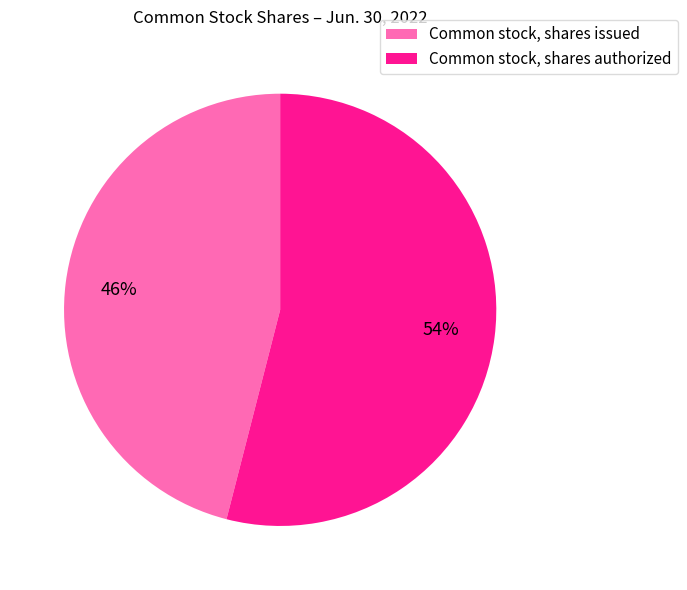

What percentage is the Common stock, shares issued slice, to the nearest percent?

46%